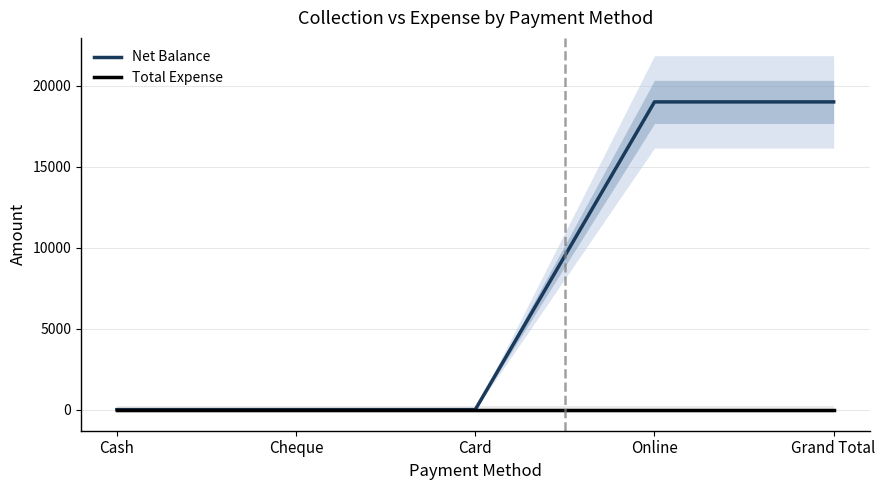

What position from the right is Cheque?

4